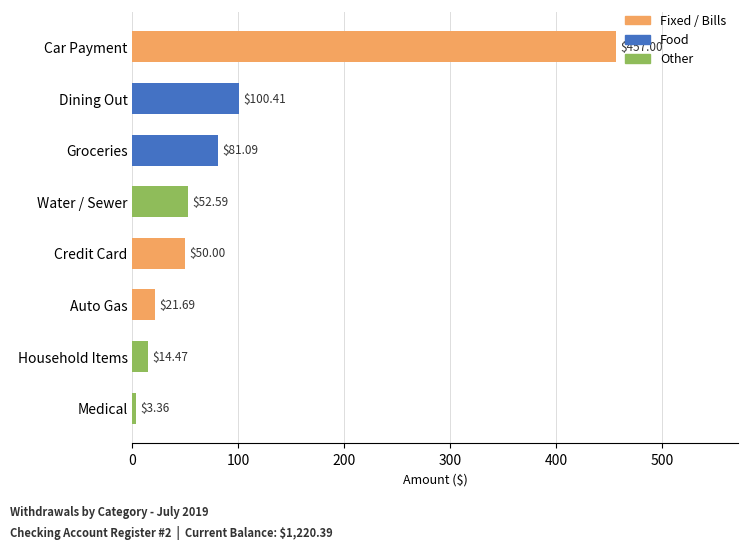

Rank the categories by value from lowest to highest.

Medical, Household Items, Auto Gas, Credit Card, Water / Sewer, Groceries, Dining Out, Car Payment